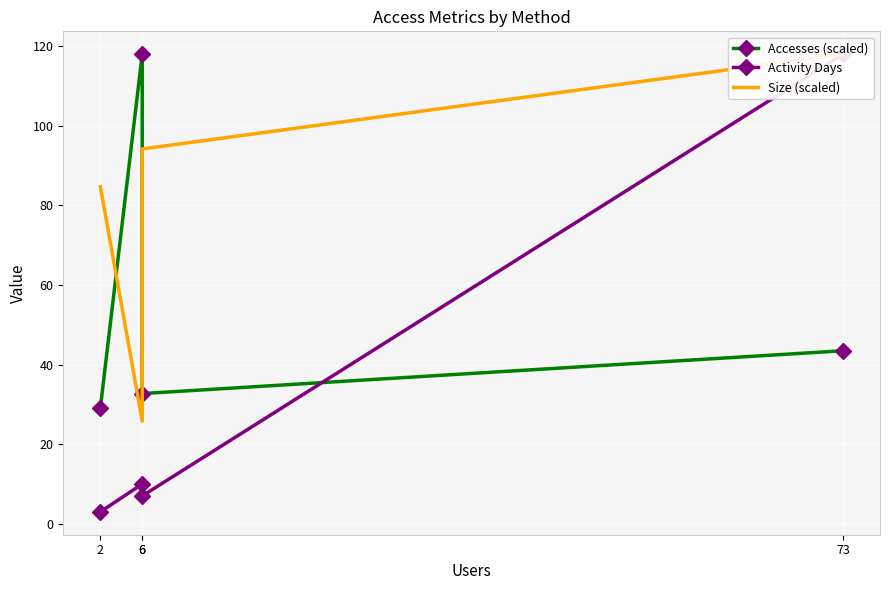

What are all the series names shown in the legend?

Accesses (scaled), Activity Days, Size (scaled)